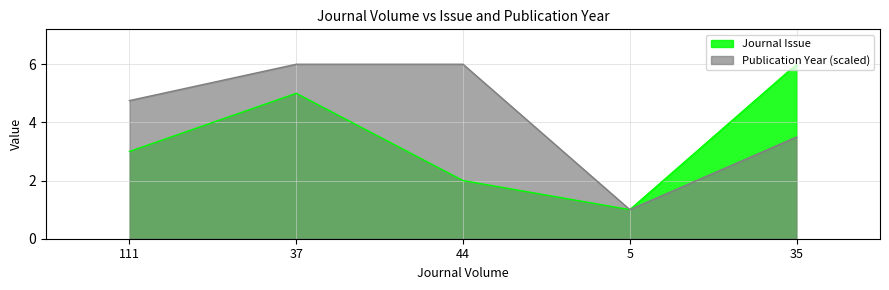

How many data points in Journal Issue are above 3?

2